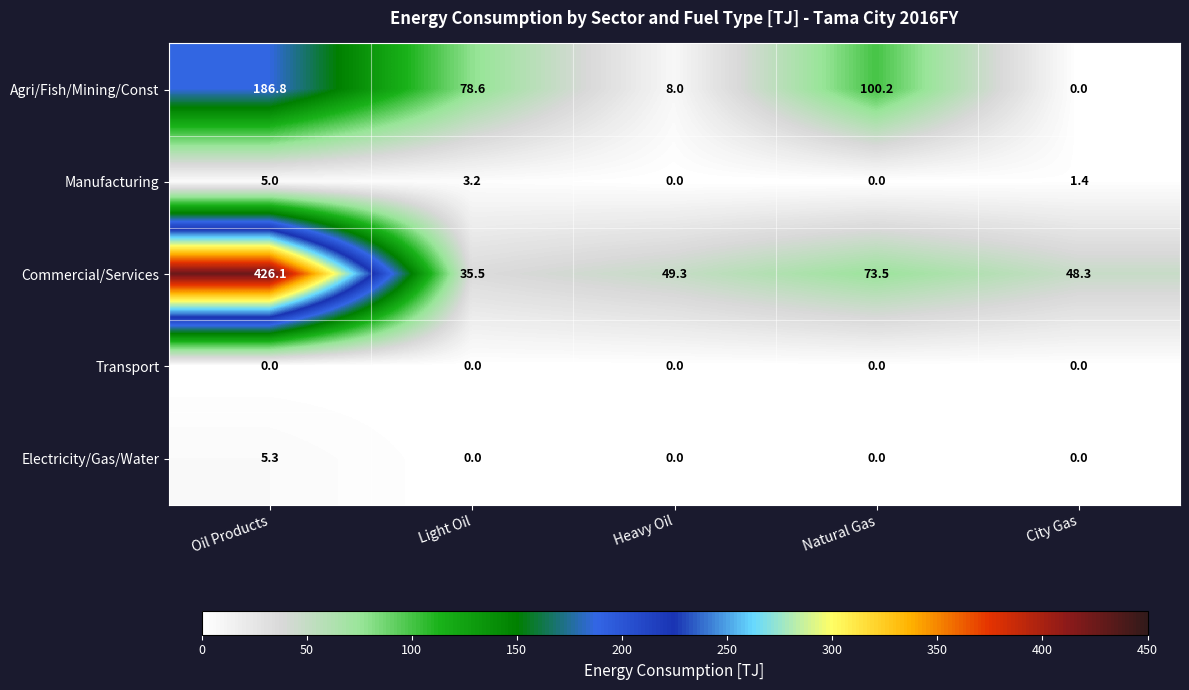

Which series changed the most between Natural Gas and City Gas?

Agri/Fish/Mining/Const